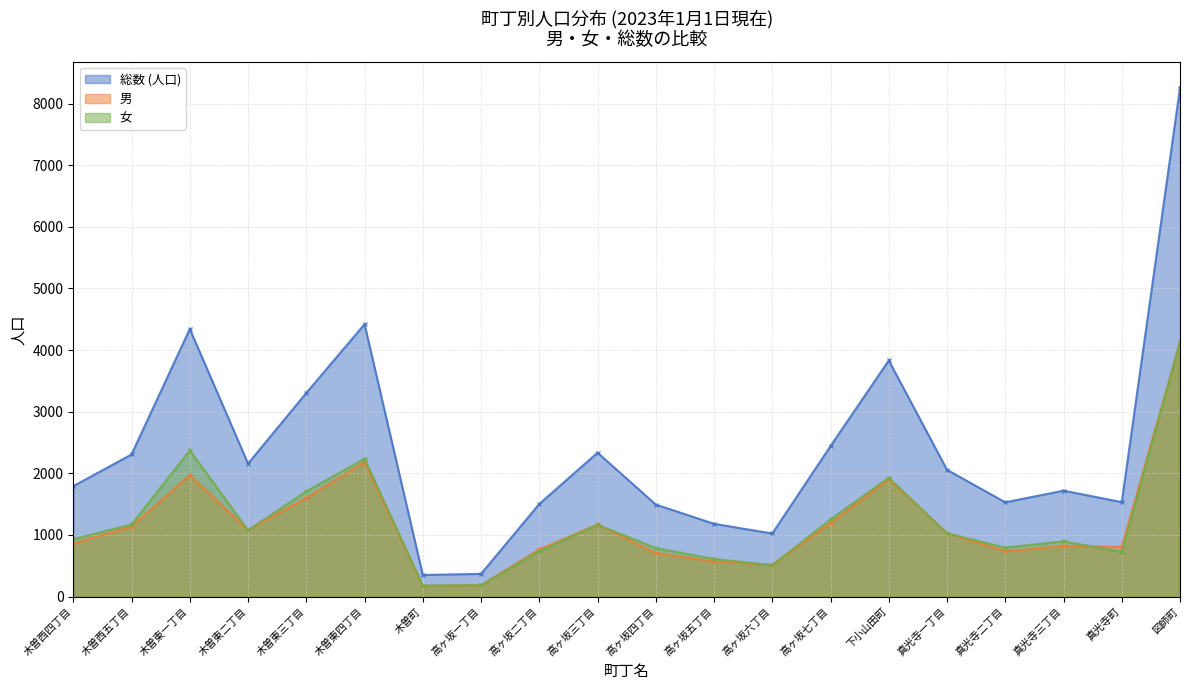

At which category is the sum across all series the highest?

図師町